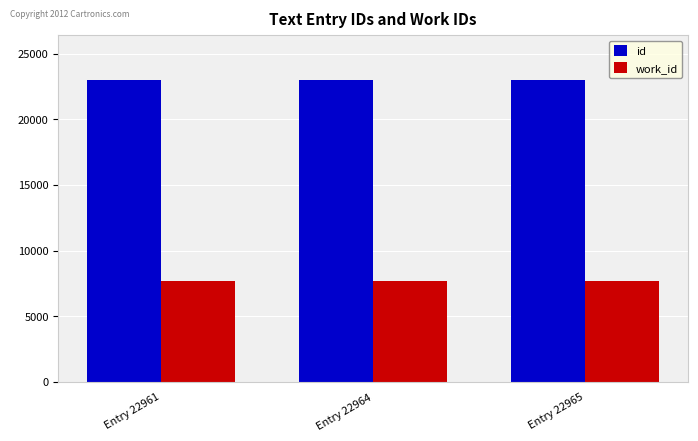

Is it true that id equals 22961 at Entry 22961?

True